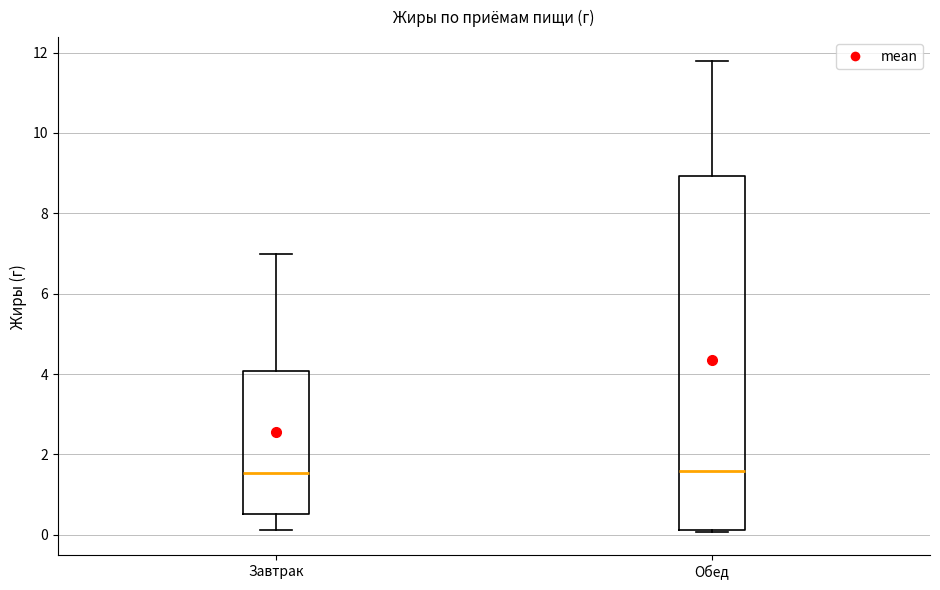

Reading left to right, transcribe this box plot: for each box, give where its median line is, the range the box spans, and where its two whiskers end, as read against the y-axis. The values are not printed on the chart, so give them approximately, as read against the axis.

Завтрак: median 1.6, box 0.6 to 4.0, whiskers 0.2 to 7.0
Обед: median 1.6, box 0.2 to 9.0, whiskers 0.0 to 11.8